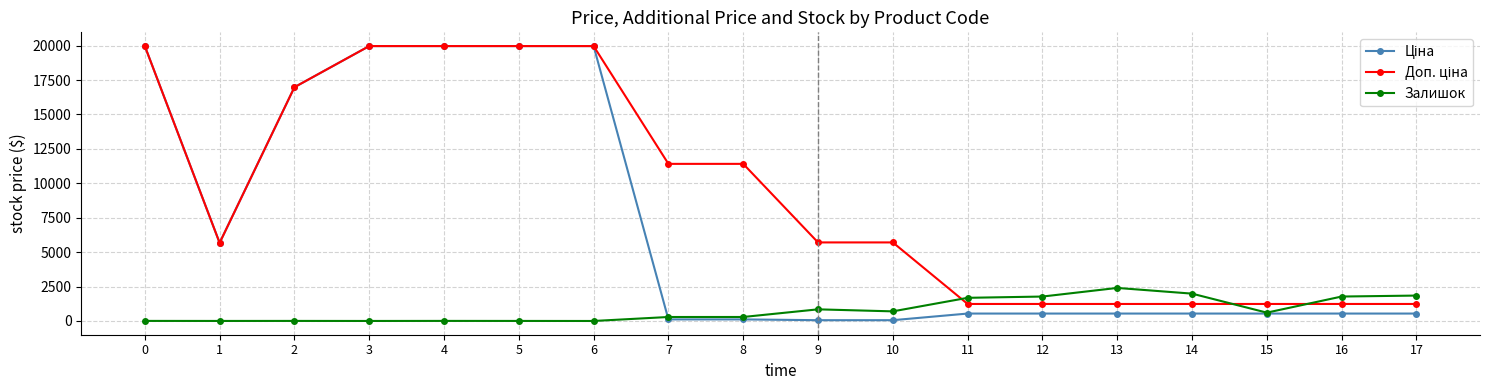

What is the maximum value shown in the chart?

19964.2